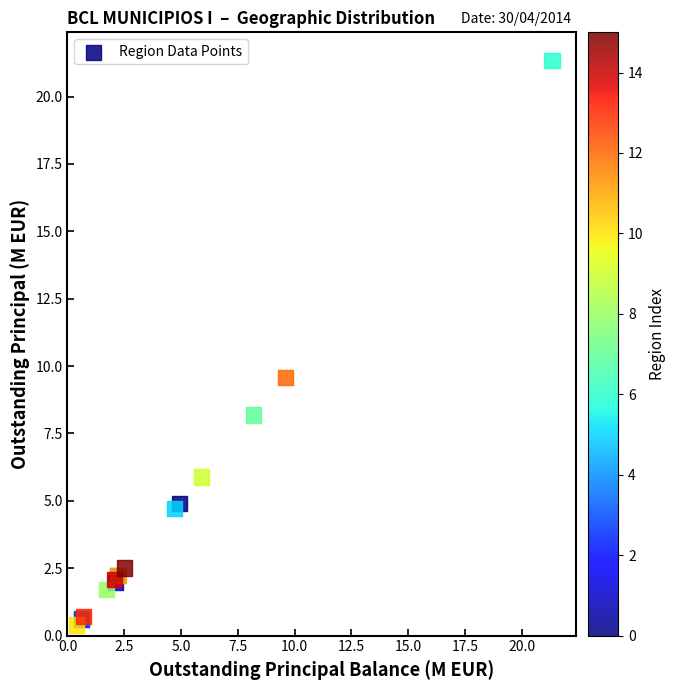

What Y value in the scatter plot is closest to 10?

9.6